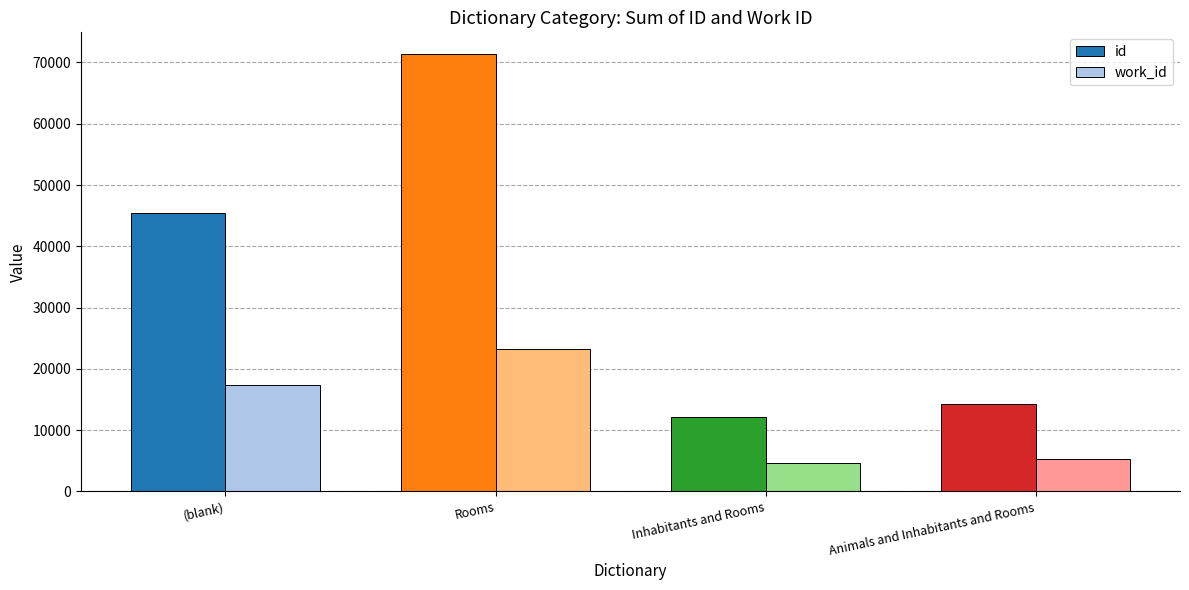

Which series has the widest spread of values?

id